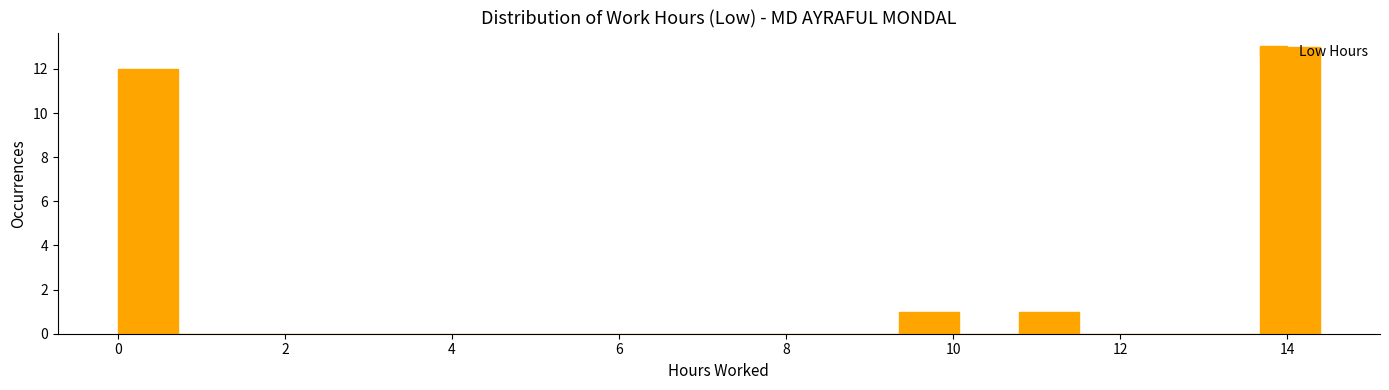

Read against the x-axis, roughly where is the centre of the tallest bar?

14.0